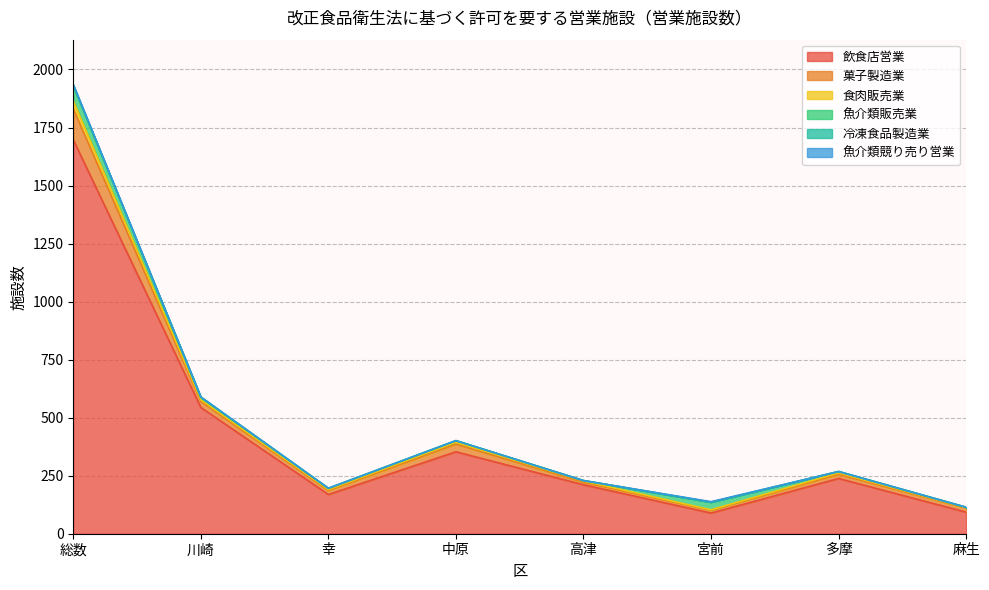

How many categories are shown in the chart?

8